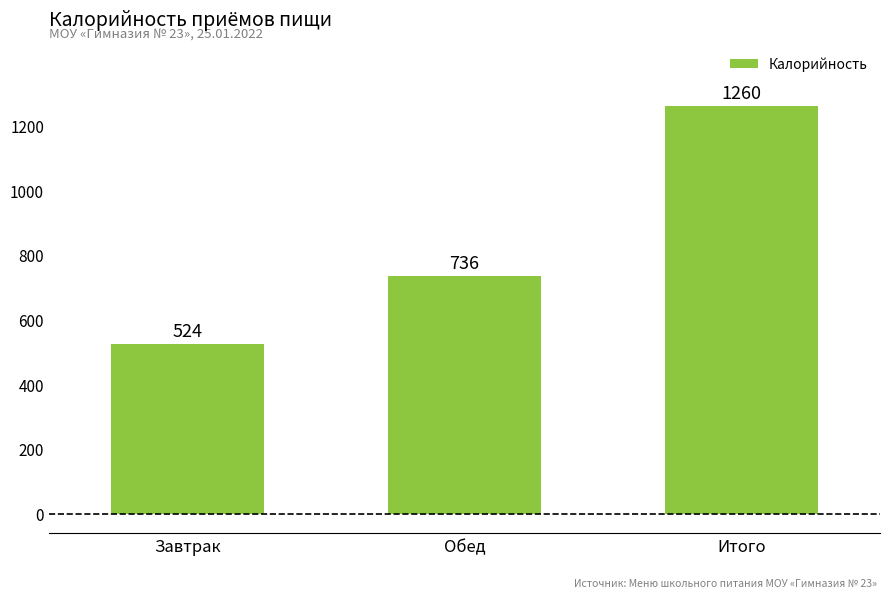

Which has a higher value, Завтрак or Обед?

Обед